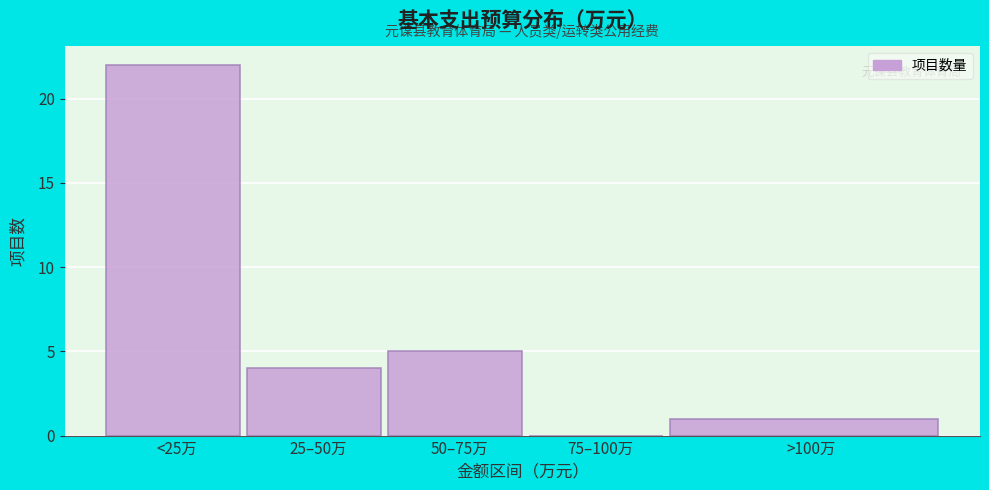

Reading left to right, extract all data points from this chart.

<25万=22	25–50万=4	50–75万=5	75–100万=0	>100万=1